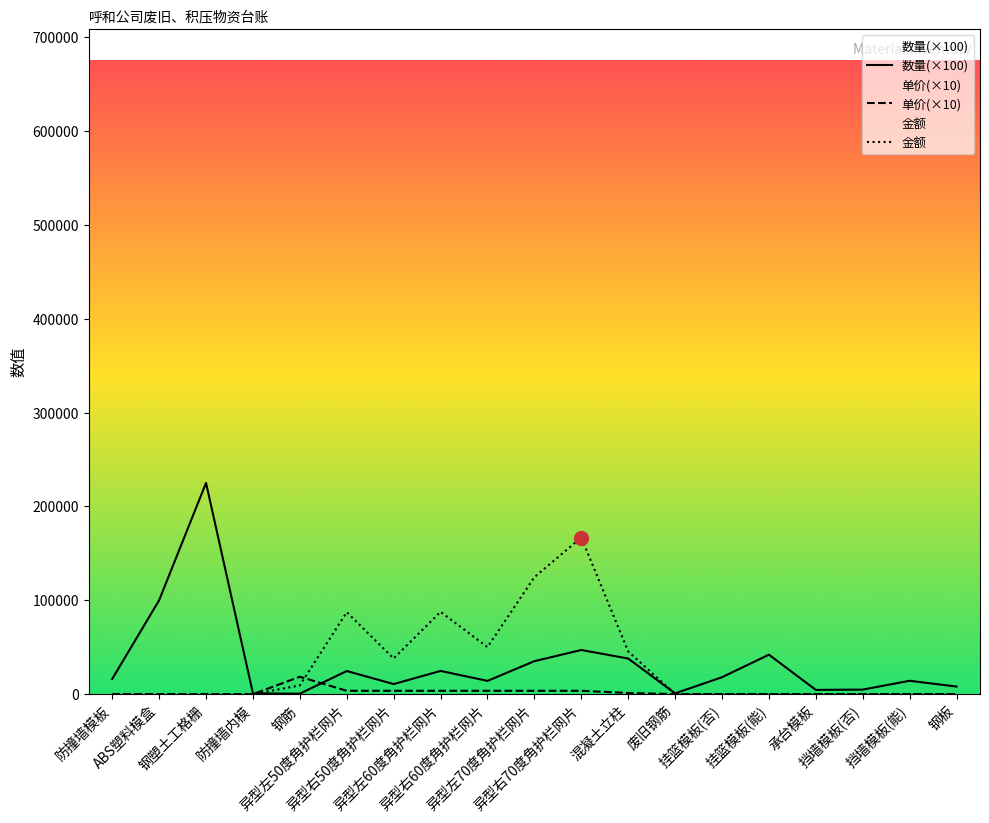

How many series are shown in this chart?

3